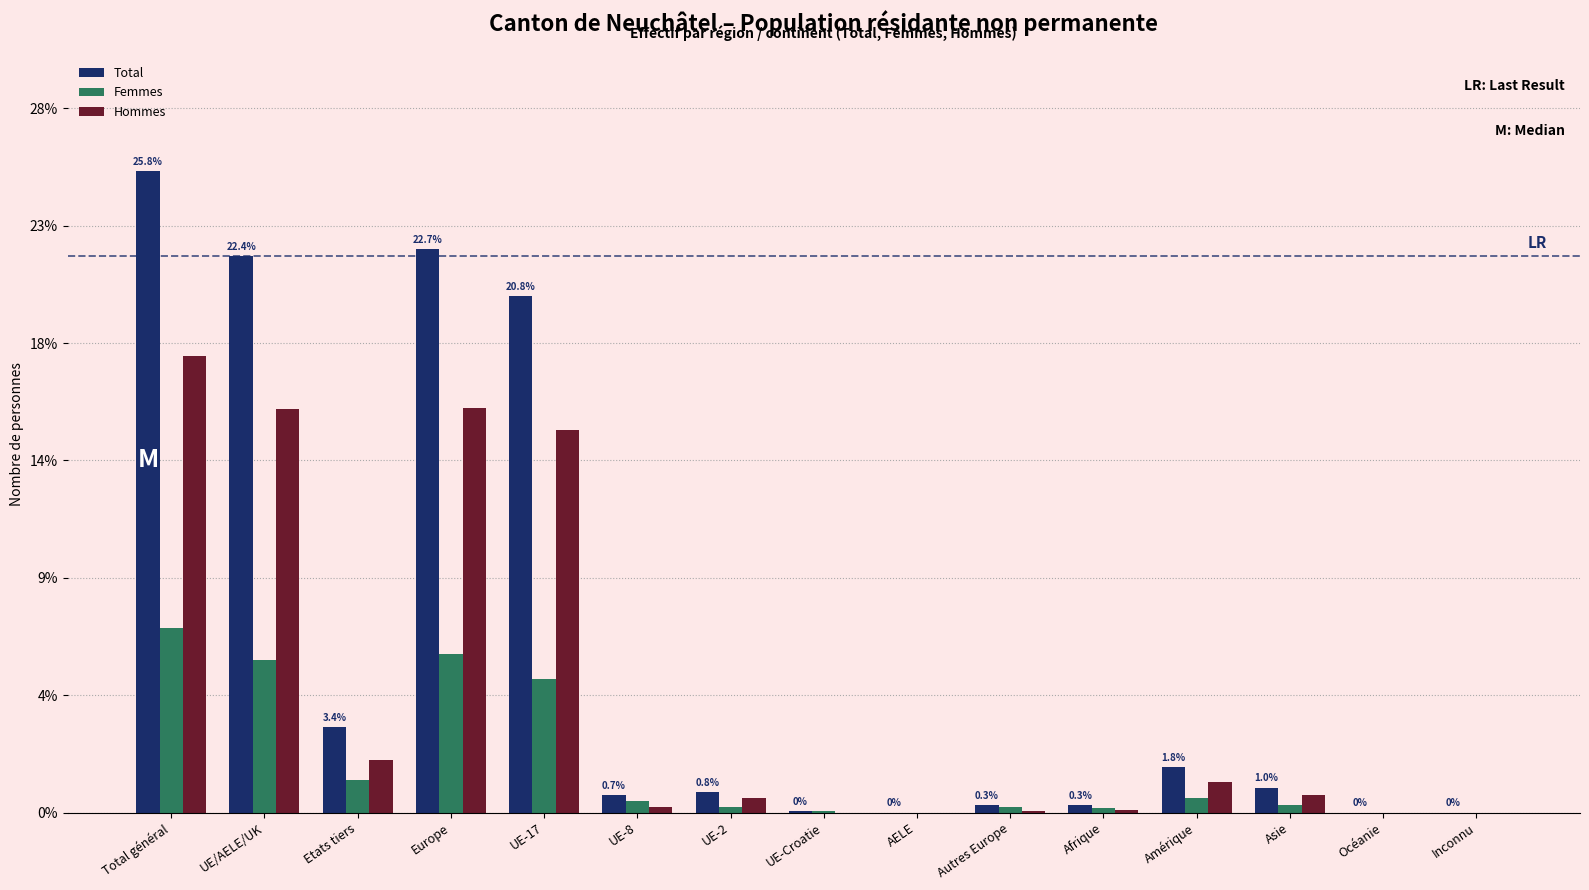

Are the bars horizontal?

No